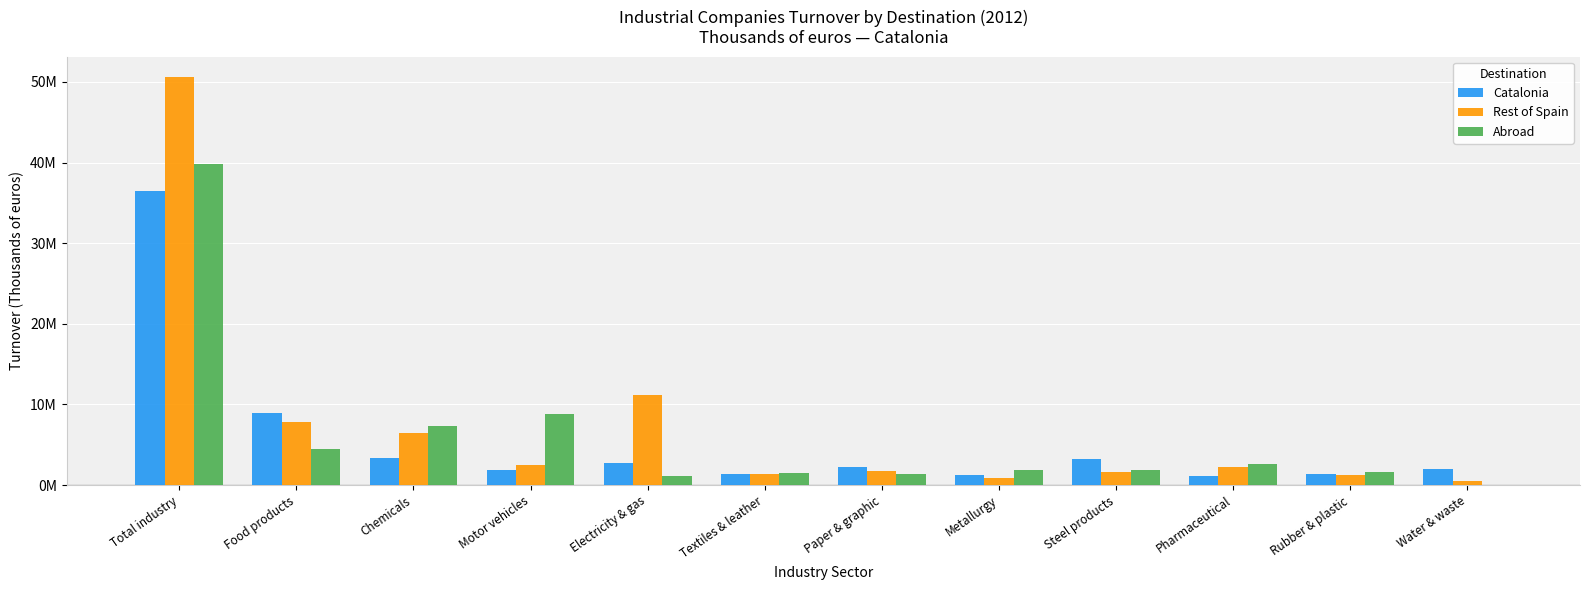

What is the difference between the highest and lowest values at Paper & graphic?

891209